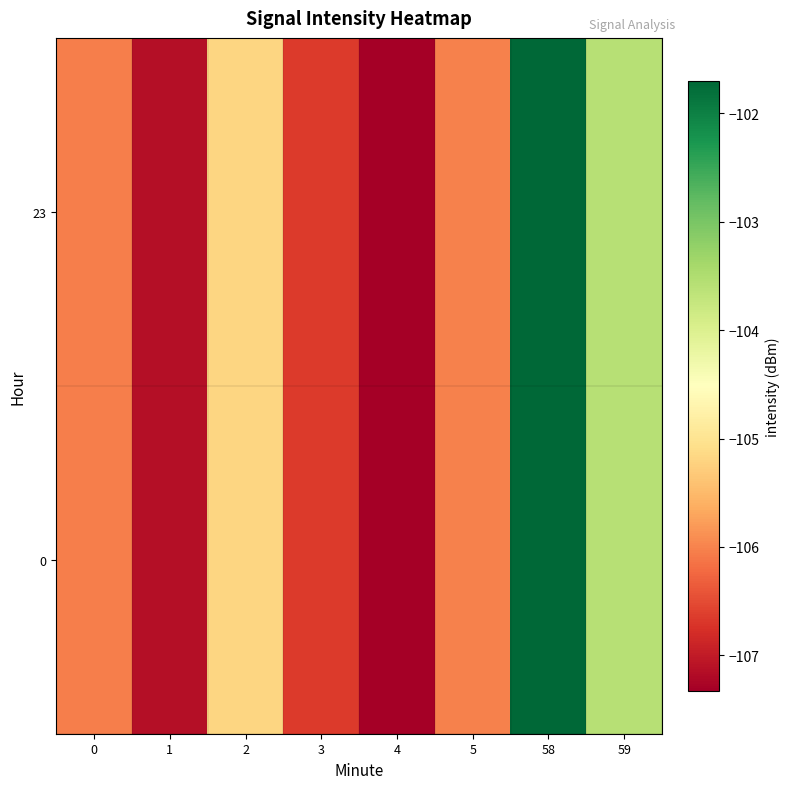

Reading left to right, list all the values displayed in this chart.

0: 0=-106.0	1=-107.1	2=-105.2	3=-106.7	4=-107.3	5=-106.0	58=-101.7	59=-103.6
23: 0=-106.0	1=-107.1	2=-105.2	3=-106.7	4=-107.3	5=-106.0	58=-101.7	59=-103.6